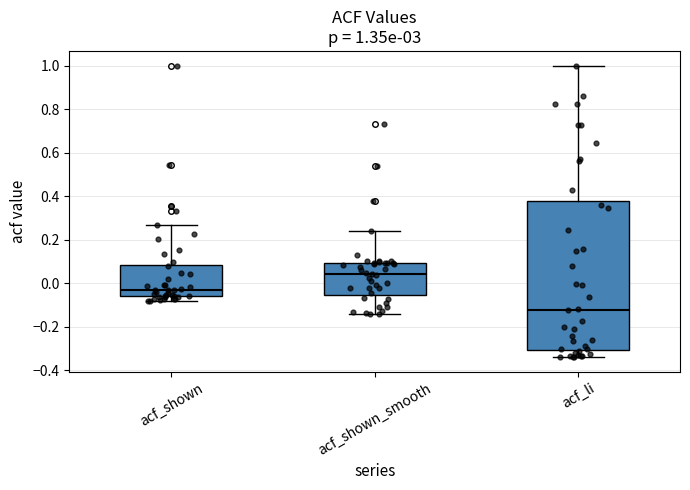

Which box has the highest median line?

acf_shown_smooth